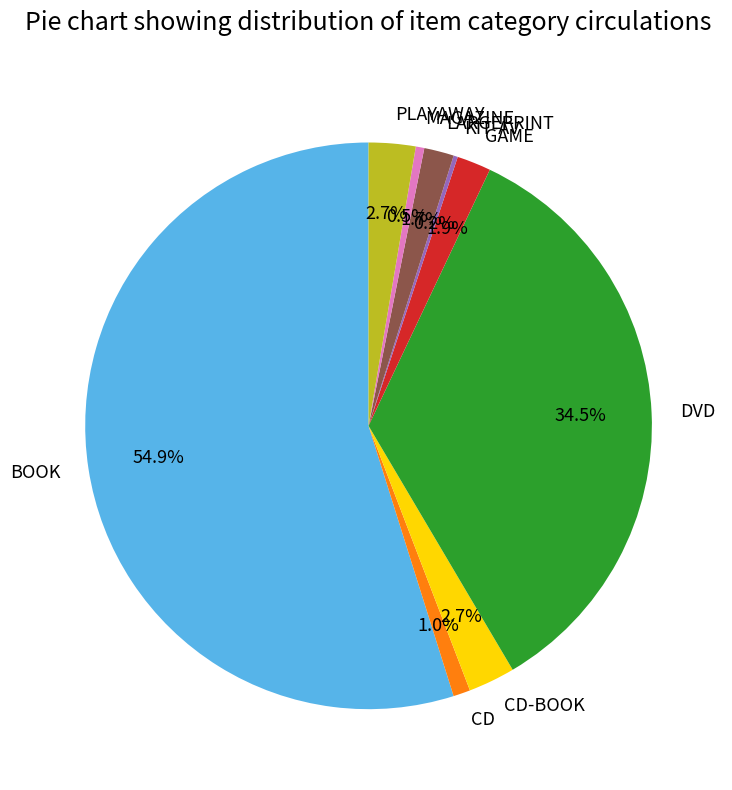

To the nearest percent, what is the difference between the largest and smallest slice percentages?

55%